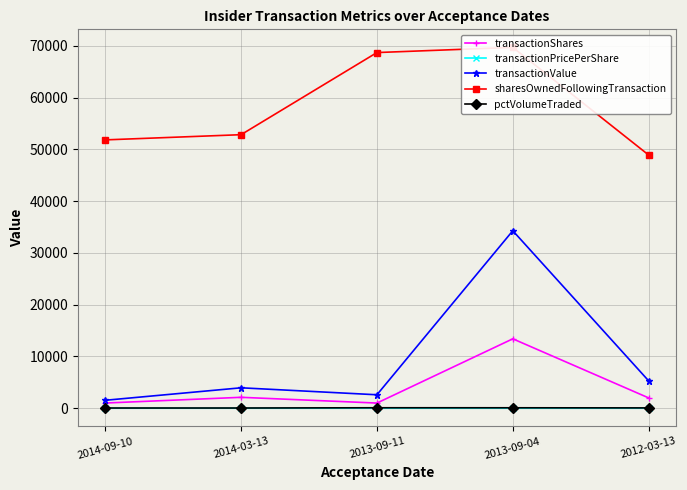

What is the average value of the sharesOwnedFollowingTransaction series?

58391.6